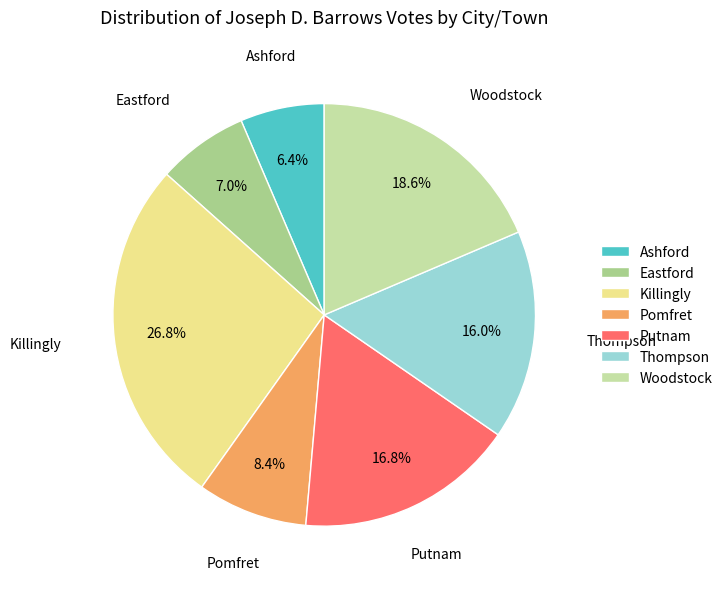

What is the smallest slice in the pie chart?

Ashford